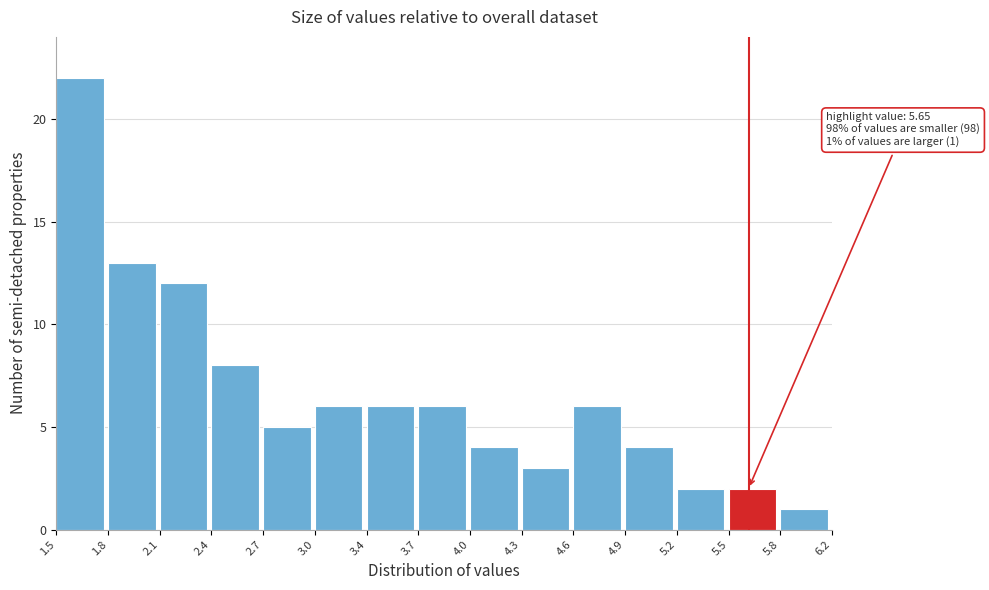

Reading left to right, list all the values displayed in this chart.

1.5=22	1.8=13	2.1=12	2.4=8	2.7=5	3.0=6	3.4=6	3.7=6	4.0=4	4.3=3	4.6=6	4.9=4	5.2=2	5.5=2	5.8=1